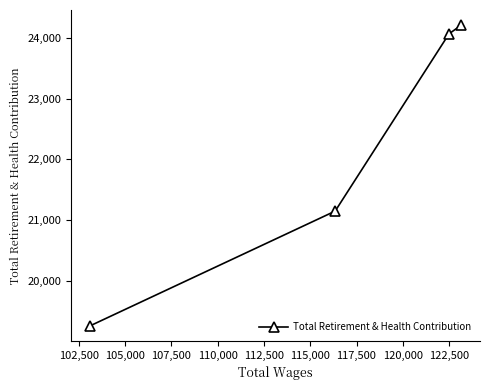

Is this an area chart (filled region under the line)?

No